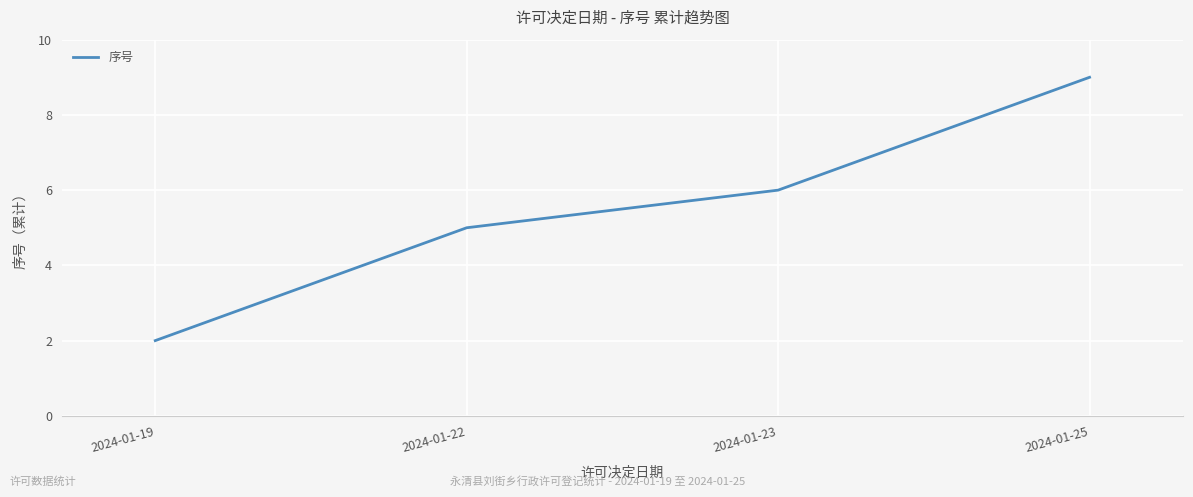

What is the minimum value shown in the chart?

2